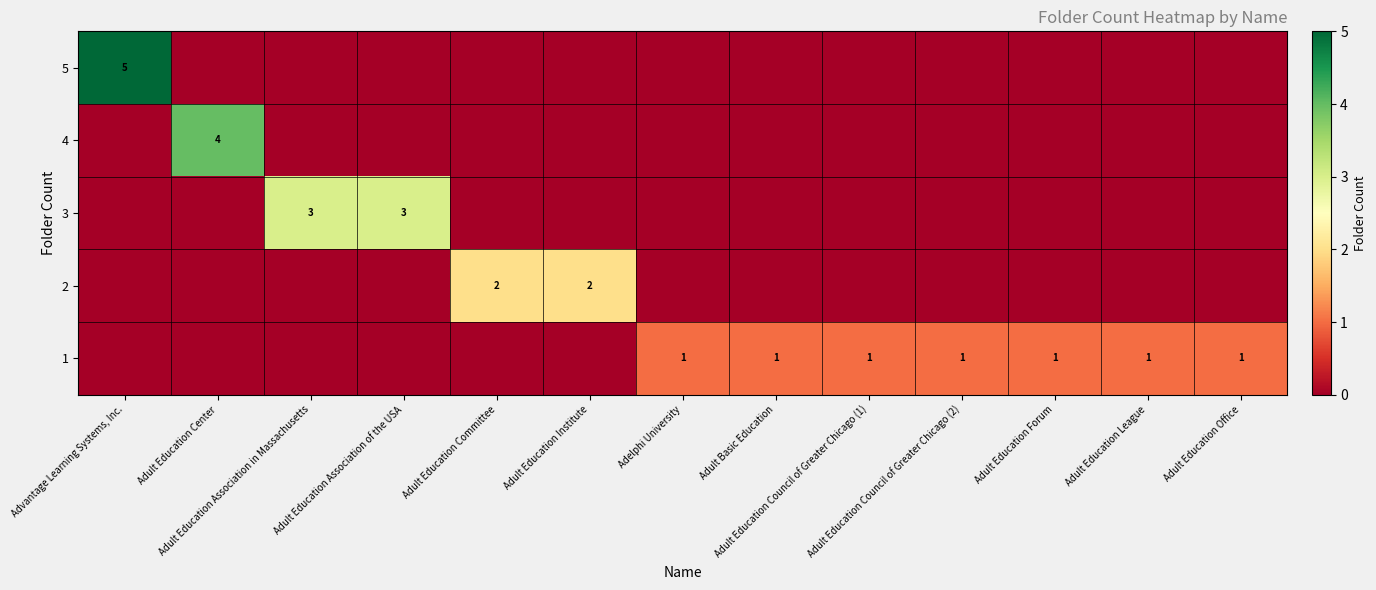

Rank the categories by 3 value from lowest to highest.

Advantage Learning Systems, Inc., Adult Education Center, Adult Education Committee, Adult Education Institute, Adelphi University, Adult Basic Education, Adult Education Council of Greater Chicago (1), Adult Education Council of Greater Chicago (2), Adult Education Forum, Adult Education League, Adult Education Office, Adult Education Association in Massachusetts, Adult Education Association of the USA